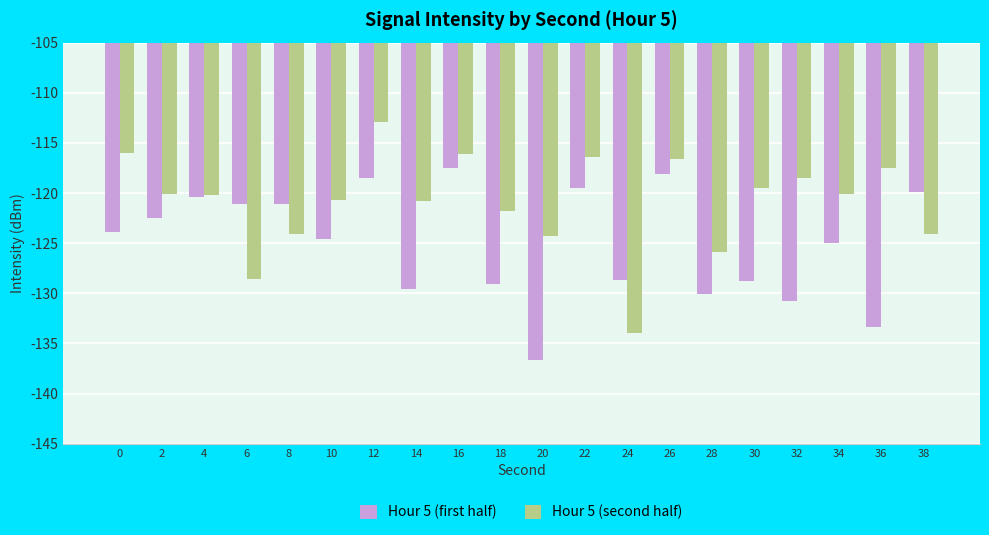

At 30, list the series in order from largest to smallest.

Hour 5 (second half), Hour 5 (first half)